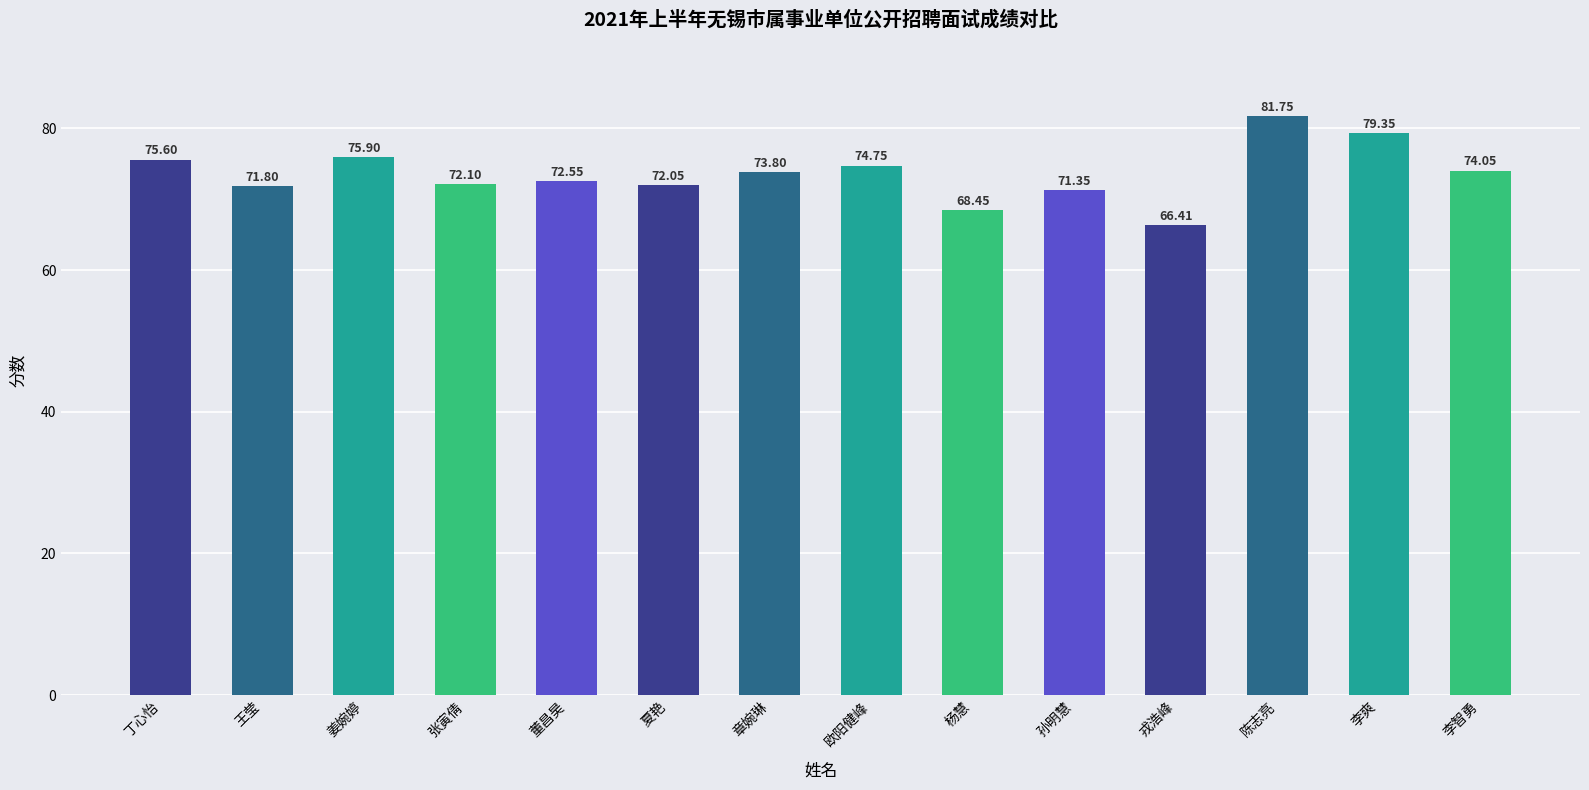

Rank the categories by value from highest to lowest.

陈志亮, 李爽, 姜婉婷, 丁心怡, 欧阳健峰, 李智勇, 章婉琳, 董昌昊, 张寅倩, 夏艳, 王莹, 孙明慧, 杨慧, 戎浩峰